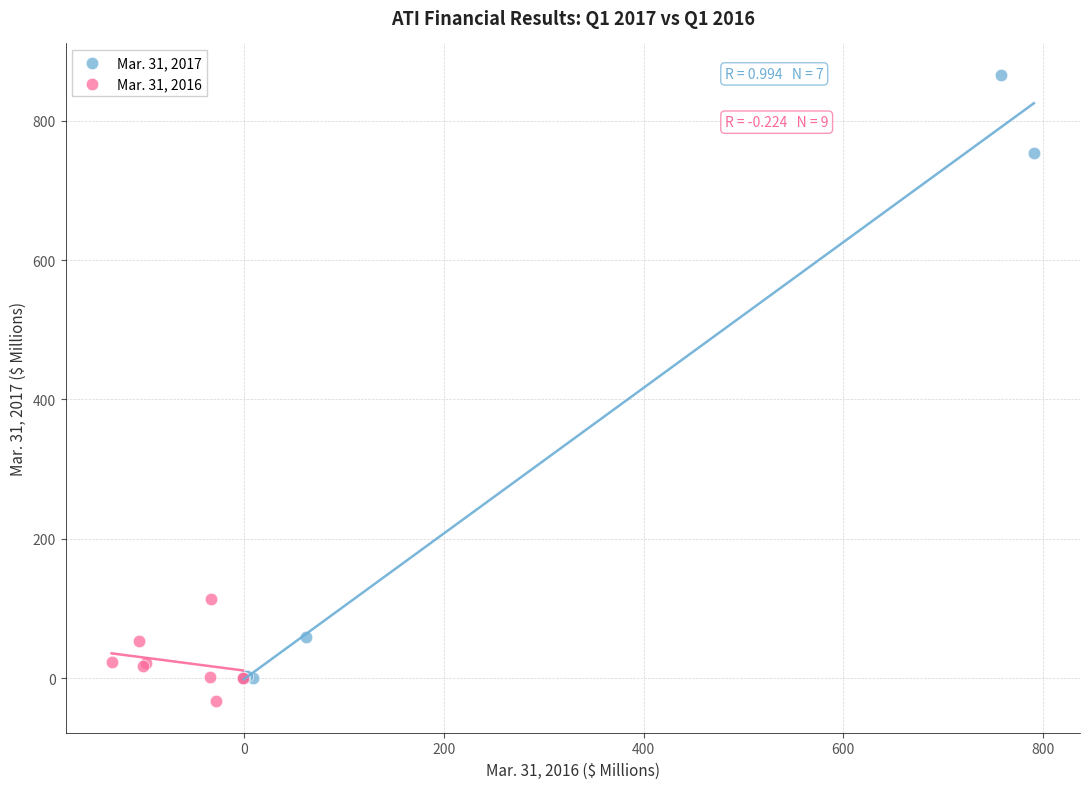

Which series reaches the maximum Y coordinate?

Mar. 31, 2017